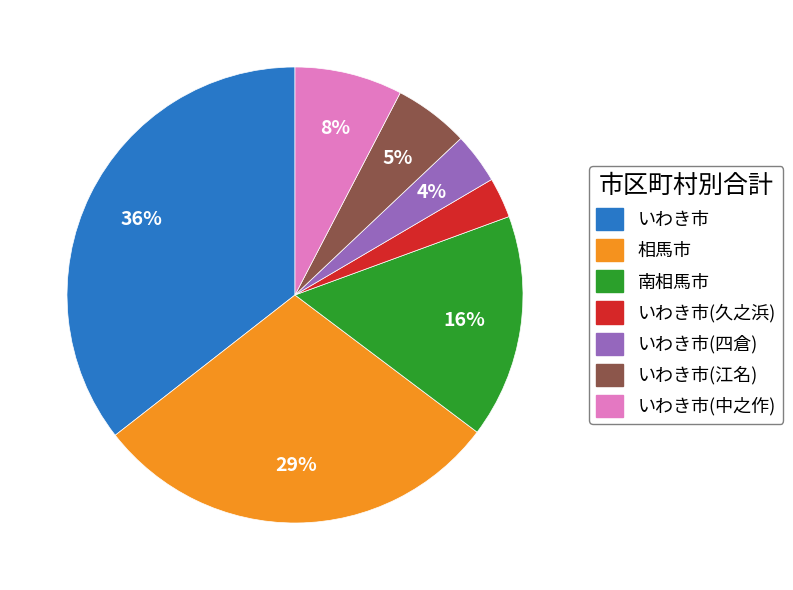

Which has a higher value, いわき市(江名) or いわき市(四倉)?

いわき市(江名)